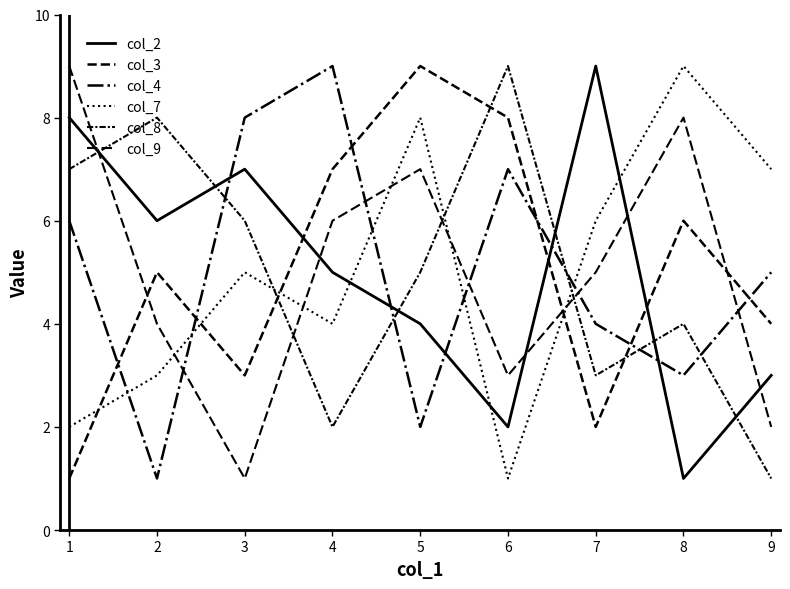

Is this an area chart (filled region under the line)?

No